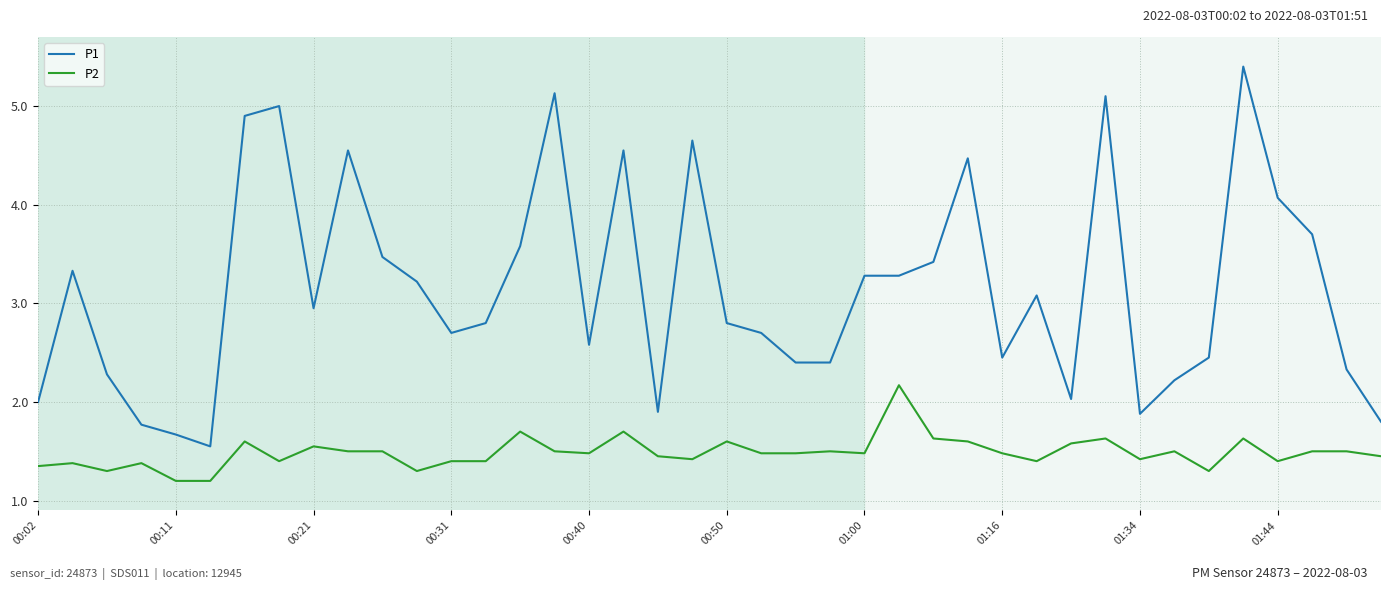

What is the greatest value displayed?

5.4